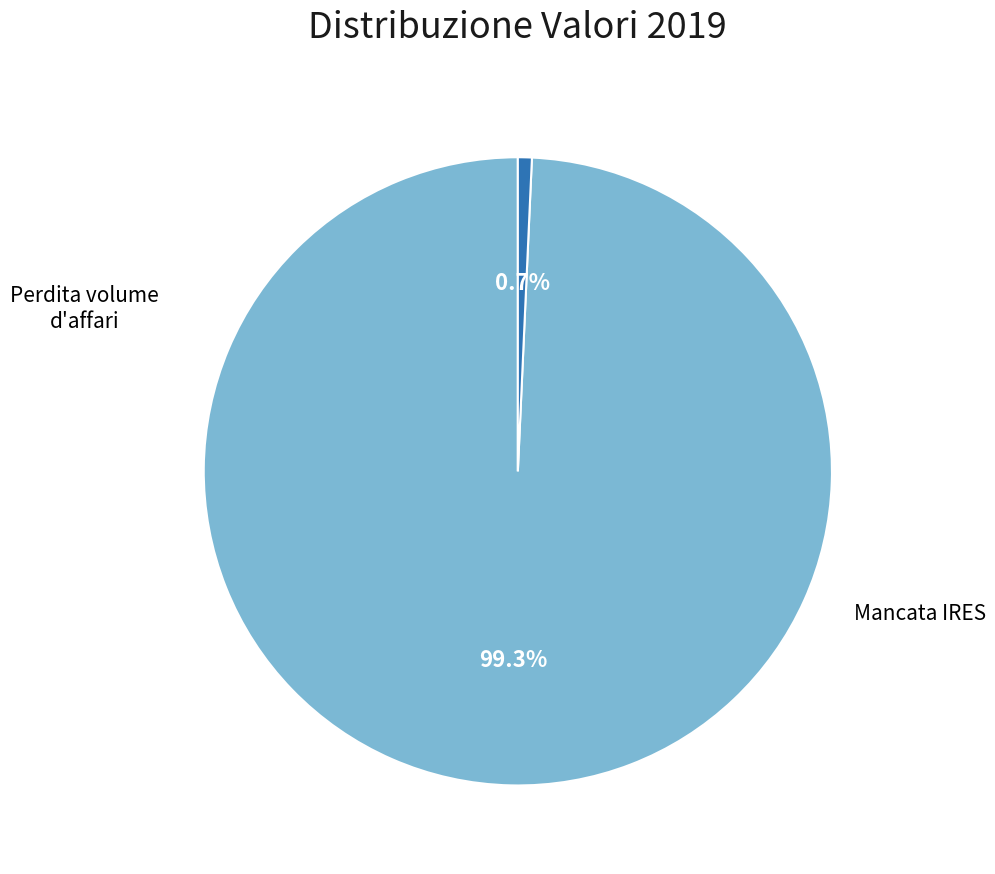

Do Perdita volume d'affari and Mancata IRES together represent more than half of the pie?

Yes